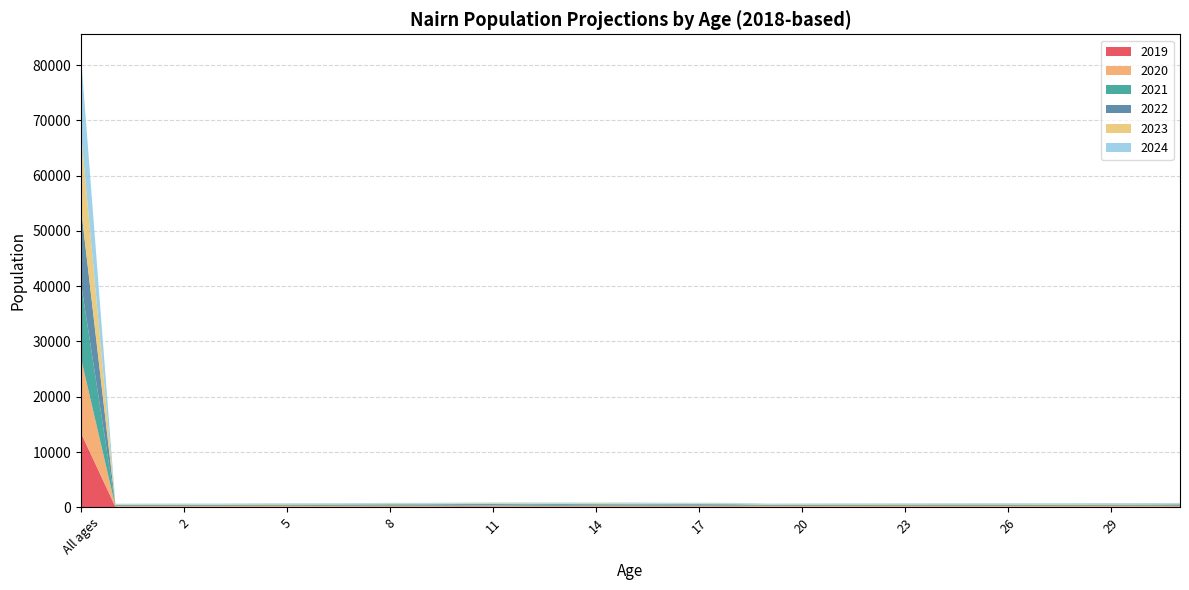

Reading right to left, extract all data points from this chart.

2019: 152.6	108.7	137.3	114.0	108.1	116.3	122.4	126.1	129.7	131.8	116.5	126.7	107.6	157.5	134.0	151.2	136.7	148.5	133.8	125.6	148.4	168.9	121.9	157.2	136.0	120.1	118.0	137.2	112.3	115.6	107.6	105.9	13434.1
2020: 114.2	142.2	118.5	112.8	117.8	125.7	122.6	130.4	126.9	115.2	128.4	109.6	129.5	126.2	151.7	133.0	149.4	134.9	125.5	149.6	167.9	123.4	156.9	139.4	121.5	120.1	140.3	114.0	115.4	109.3	110.3	107.4	13496.5
2021: 145.6	125.3	117.6	121.6	126.9	126.0	126.2	128.4	114.1	125.4	111.8	128.1	103.3	140.7	133.9	145.0	136.0	126.6	149.3	169.0	123.5	157.8	139.0	125.0	121.3	141.7	117.3	116.9	109.3	111.7	111.8	107.9	13557.4
2022: 130.1	124.1	125.4	130.4	127.1	129.3	125.3	117.1	122.2	108.8	126.7	105.2	114.2	125.2	145.8	132.3	127.7	150.1	168.5	125.4	157.3	140.4	125.0	124.6	142.2	119.2	119.9	110.9	111.5	113.3	112.5	107.9	13612.3
2023: 128.8	130.9	133.7	130.4	129.6	128.5	115.5	124.7	106.8	120.7	107.3	114.6	101.3	134.7	133.2	123.9	150.8	169.0	125.5	158.6	140.1	126.5	124.5	145.4	120.2	121.8	113.9	113.1	113.2	114.1	112.6	108.0	13666.2
2024: 135.0	139.0	133.6	132.4	129.0	119.5	122.2	109.6	115.4	104.1	114.9	103.9	109.4	124.0	125.0	146.5	169.3	126.6	157.9	141.6	126.3	125.8	144.9	123.8	122.8	115.8	116.2	114.7	114.0	114.1	112.5	108.1	13715.4